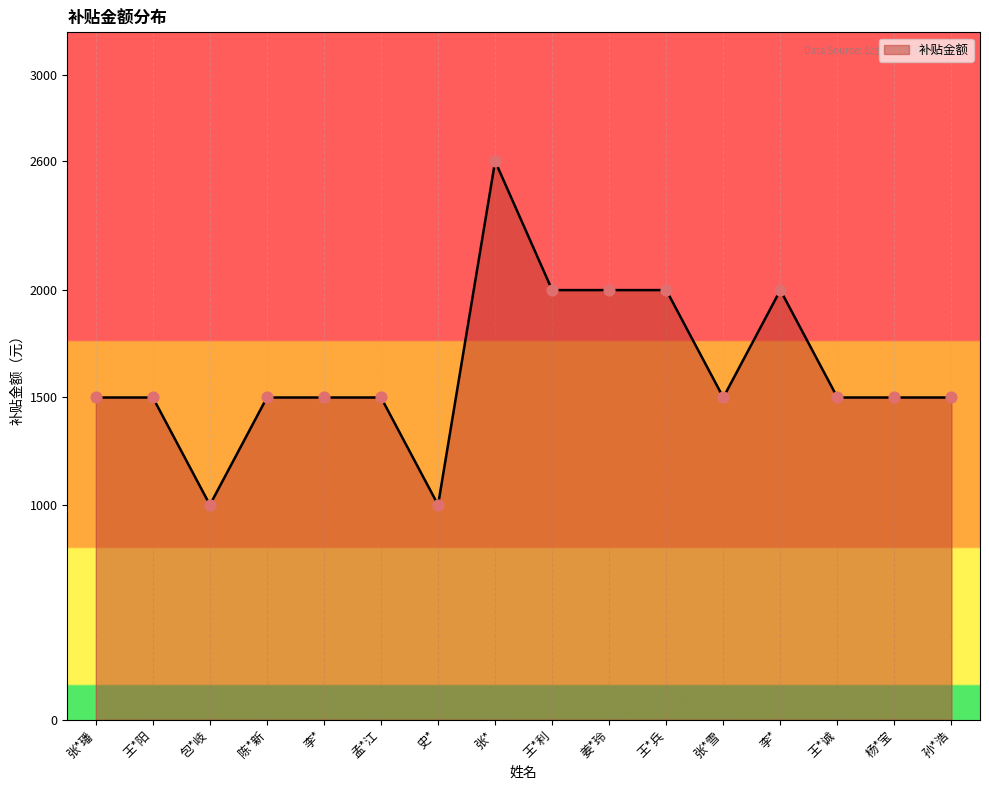

Approximately how many times larger is the value at 王*利 compared to 李*?

1.0